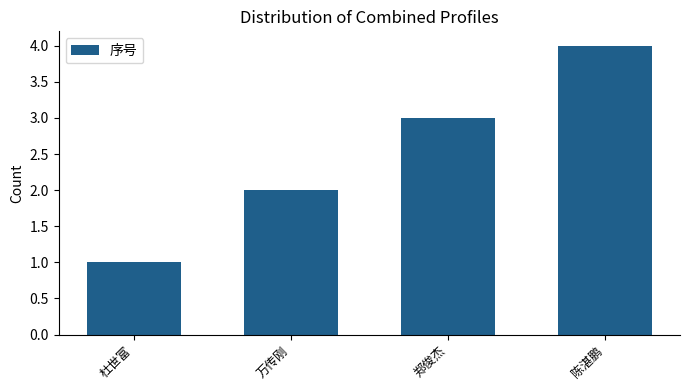

Are the bars grouped side by side (vs. stacked)?

No